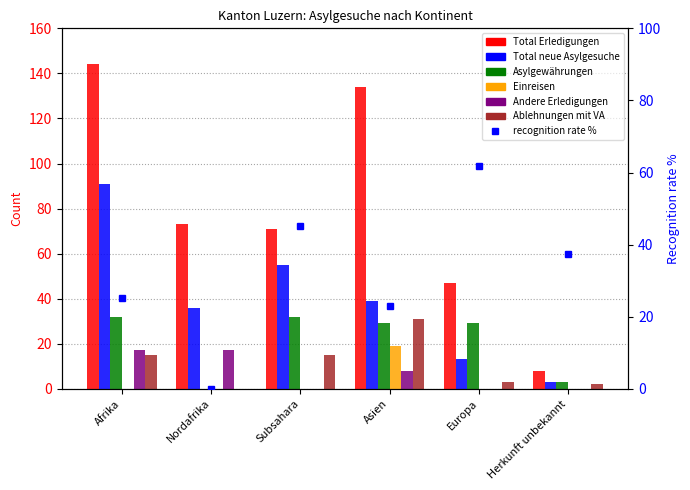

What is the difference between the second highest and minimum values in the Total neue Asylgesuche series?

52